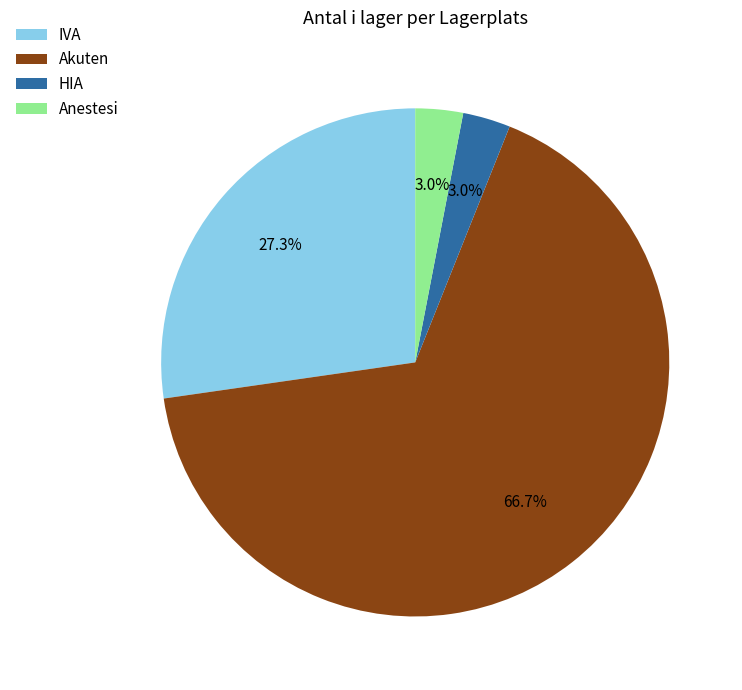

What is the largest slice in the pie chart?

Akuten